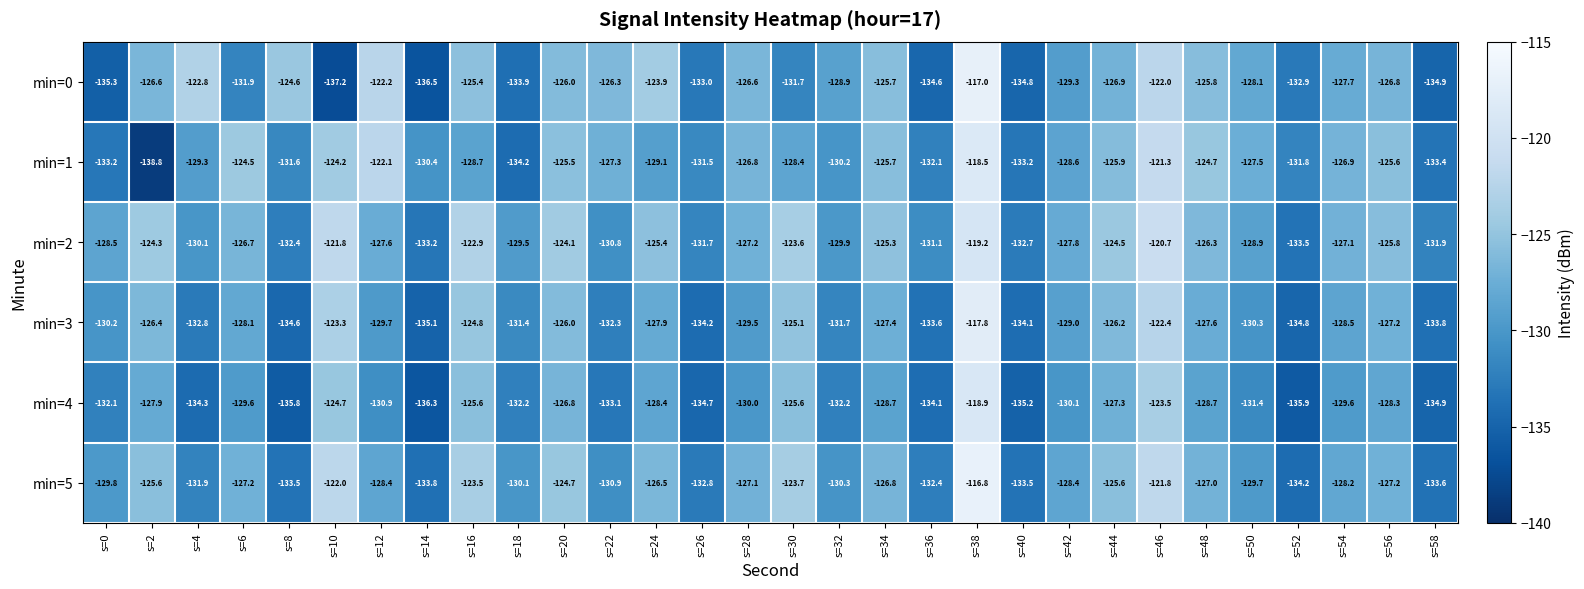

Where is min=0 nearest to the value -127?

s=44